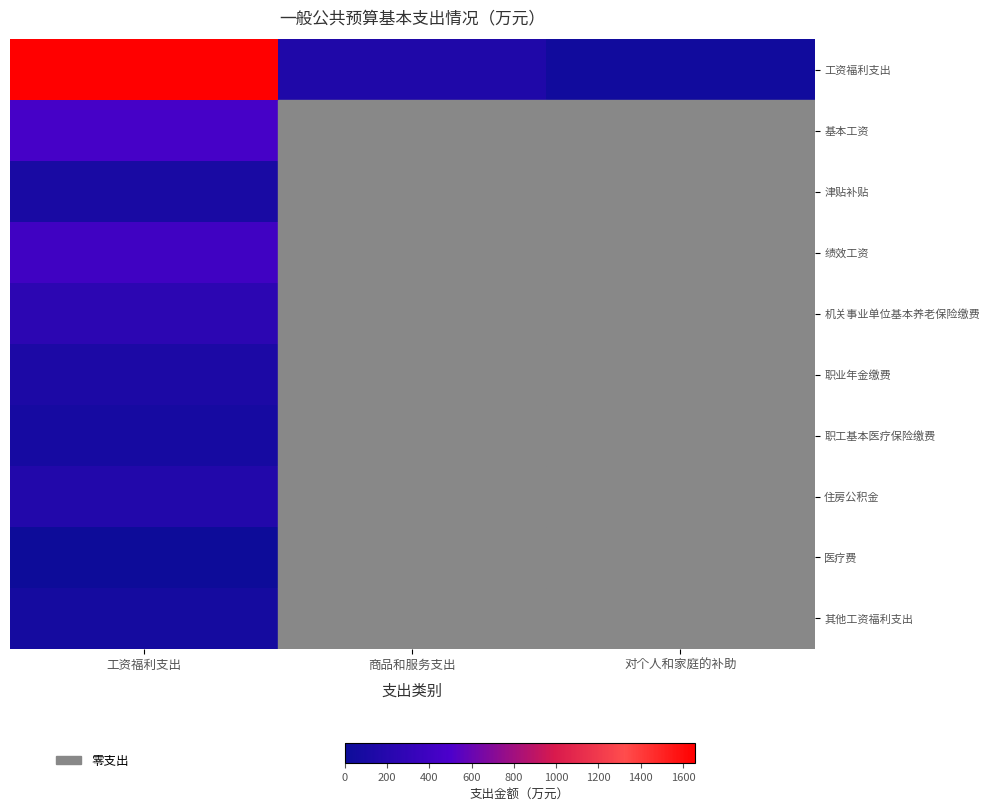

The 基本工资 series shows 594.2 at 工资福利支出. True or false?

False